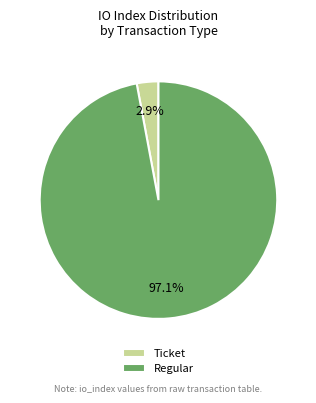

Rank the categories by value from highest to lowest.

Regular, Ticket